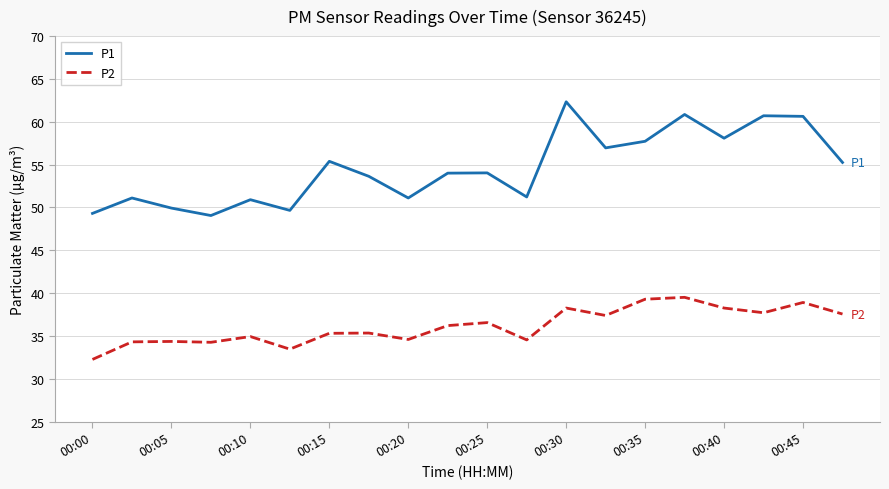

What is the greatest value displayed?

62.3